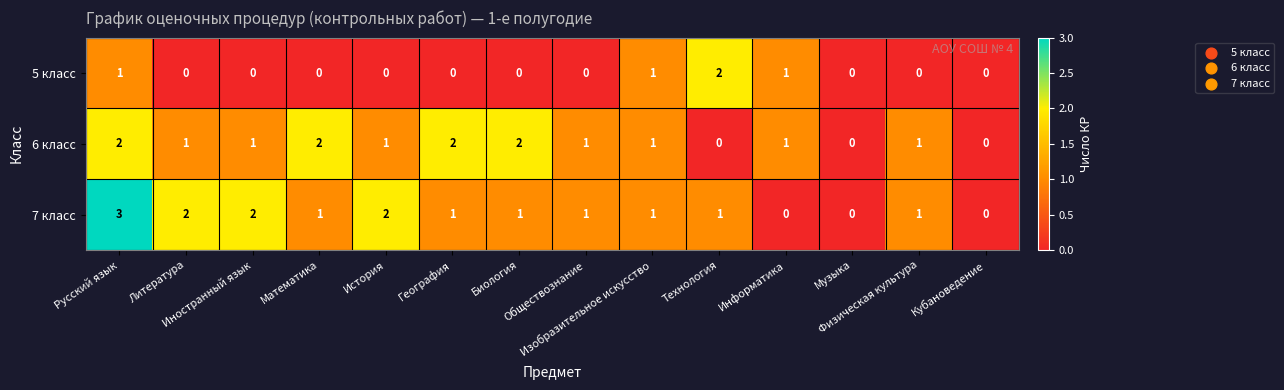

Which series changed the most between География and Кубановедение?

6 класс